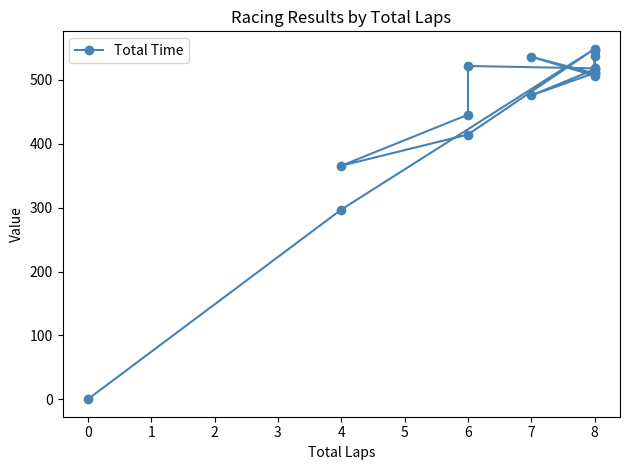

Reading left to right, extract all data points from this chart.

511.0	475.8	516.7	510.2	536.4	506.6	546.0	538.1	518.2	522.0	445.7	365.7	414.6	548.8	297.0	0.0